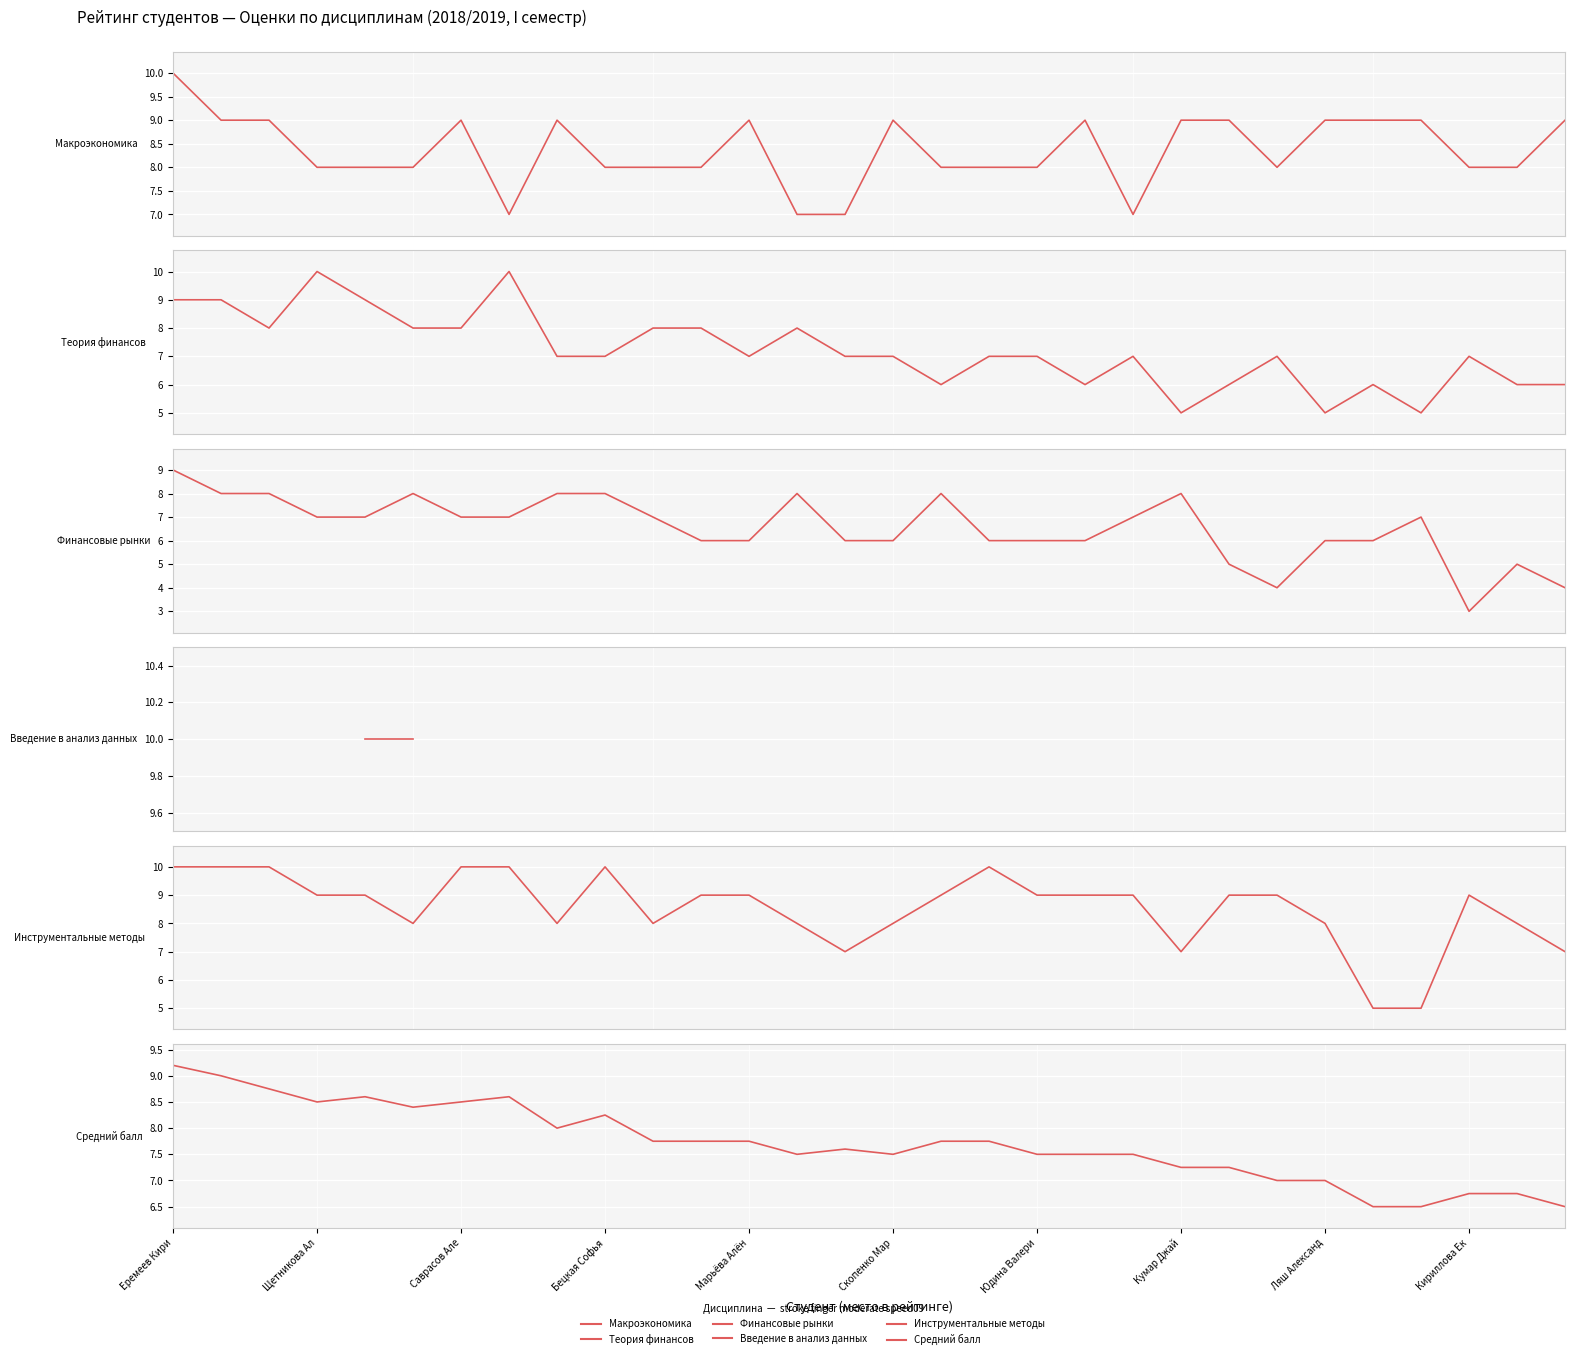

Does the chart display data point markers on the line(s)?

No